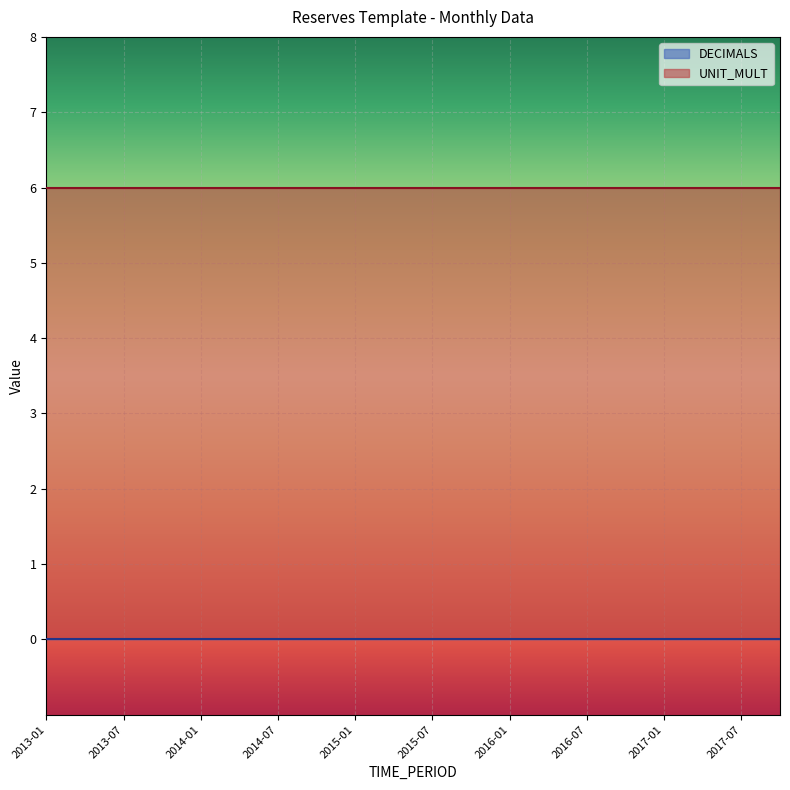

List the series in order of their overall mean, highest first.

UNIT_MULT, DECIMALS